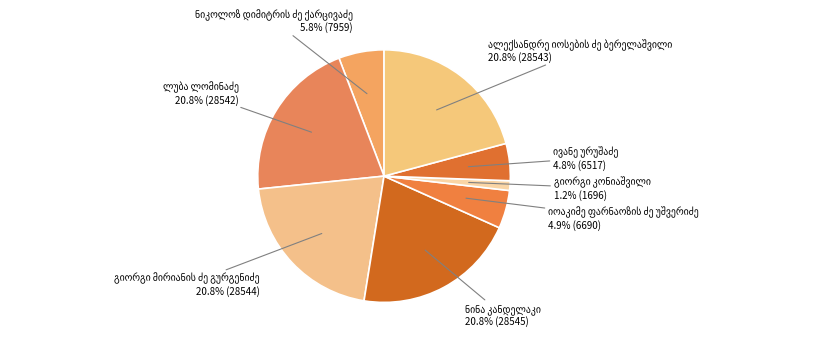

Count the number of slices in the pie.

8